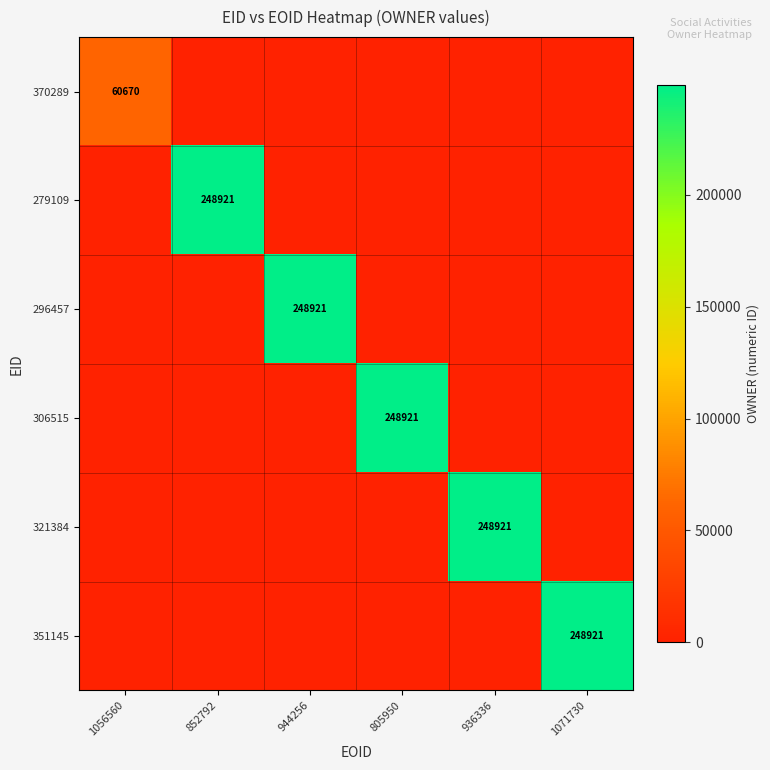

Count the number of data series in this chart.

6